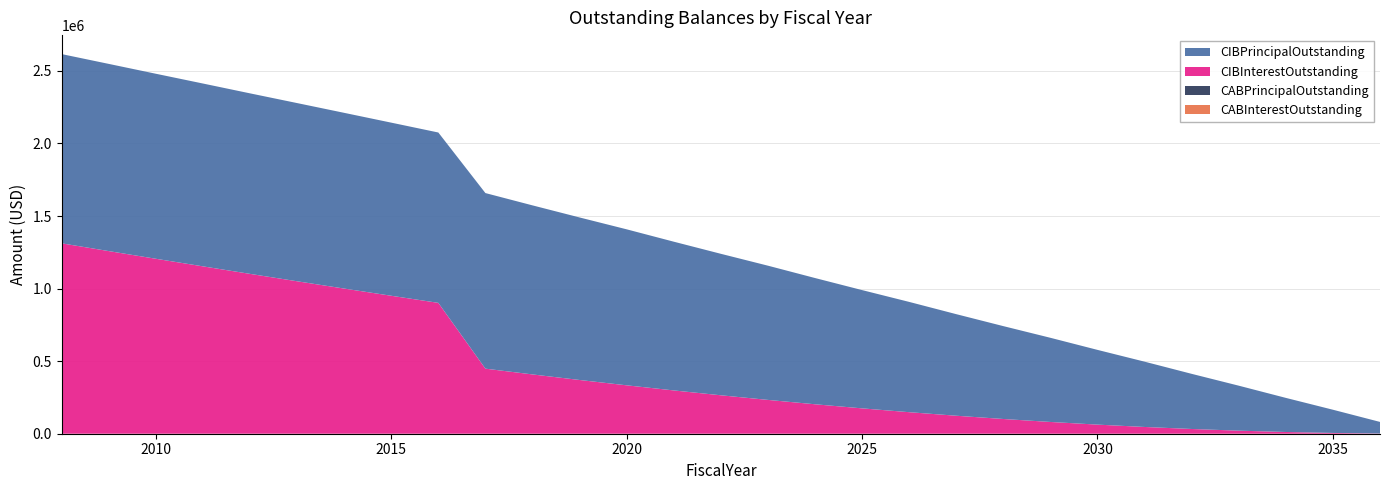

Reading left to right, what are all the values shown in this chart?

CIBPrincipalOutstanding: 1304000.0	1290000.0	1275000.0	1260000.0	1244000.0	1228000.0	1211000.0	1193000.0	1174000.0	1210000.0	1165000.0	1120000.0	1075000.0	1025000.0	975000.0	925000.0	870000.0	815000.0	760000.0	700000.0	640000.0	580000.0	515000.0	450000.0	380000.0	310000.0	235000.0	160000.0	80000.0
CIBInterestOutstanding: 1312095.0	1258591.4	1205685.7	1153398.8	1101610.5	1050622.8	1000315.6	950730.0	901774.7	448397.5	408616.2	370342.5	333576.2	298401.2	264901.2	233076.2	203010.0	174786.2	148405.0	123950.0	101505.0	81070.0	62728.8	46565.0	32662.5	21105.0	11976.2	5360.0	1340.0
CABPrincipalOutstanding: 0.0	0.0	0.0	0.0	0.0	0.0	0.0	0.0	0.0	0.0	0.0	0.0	0.0	0.0	0.0	0.0	0.0	0.0	0.0	0.0	0.0	0.0	0.0	0.0	0.0	0.0	0.0	0.0	0.0
CABInterestOutstanding: 0.0	0.0	0.0	0.0	0.0	0.0	0.0	0.0	0.0	0.0	0.0	0.0	0.0	0.0	0.0	0.0	0.0	0.0	0.0	0.0	0.0	0.0	0.0	0.0	0.0	0.0	0.0	0.0	0.0